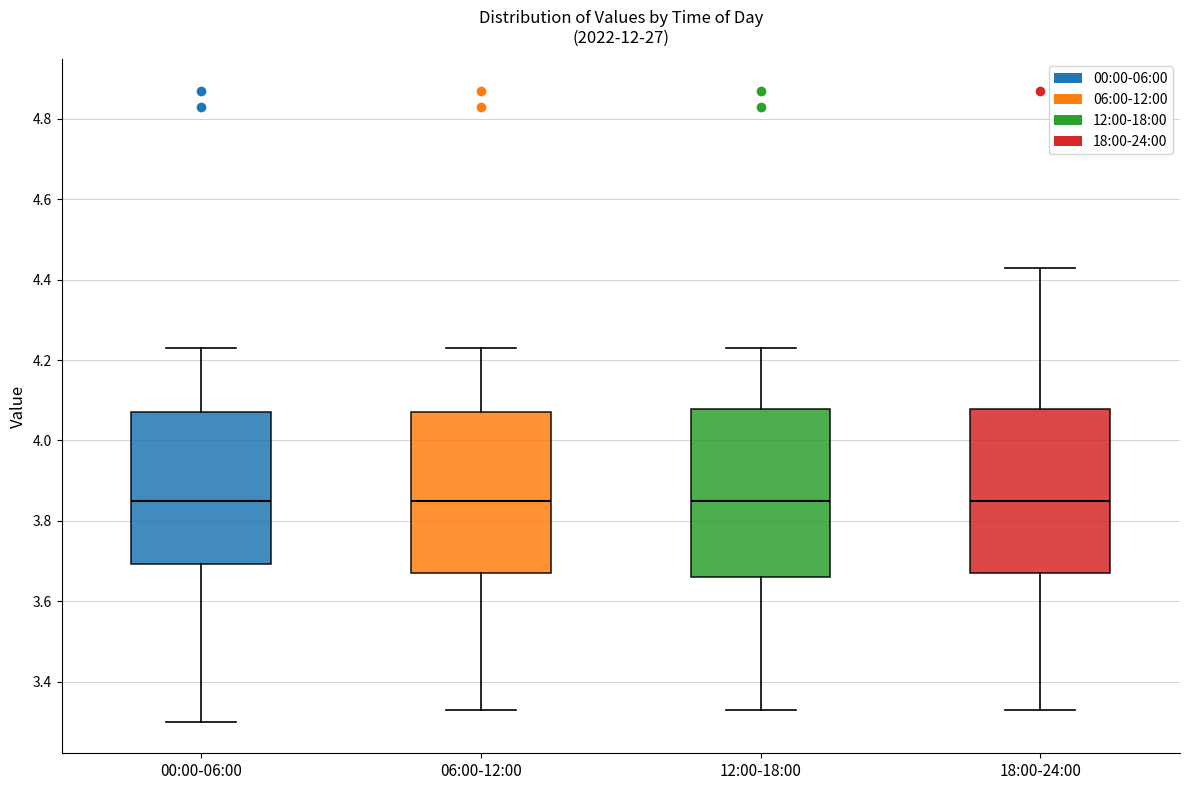

Reading left to right, transcribe this box plot: for each box, give where its median line is, the range the box spans, and where its two whiskers end, as read against the y-axis. The values are not printed on the chart, so give them approximately, as read against the axis.

00:00-06:00: median 3.86, box 3.70 to 4.08, whiskers 3.30 to 4.24
06:00-12:00: median 3.86, box 3.68 to 4.08, whiskers 3.34 to 4.24
12:00-18:00: median 3.86, box 3.66 to 4.08, whiskers 3.34 to 4.24
18:00-24:00: median 3.86, box 3.68 to 4.08, whiskers 3.34 to 4.44